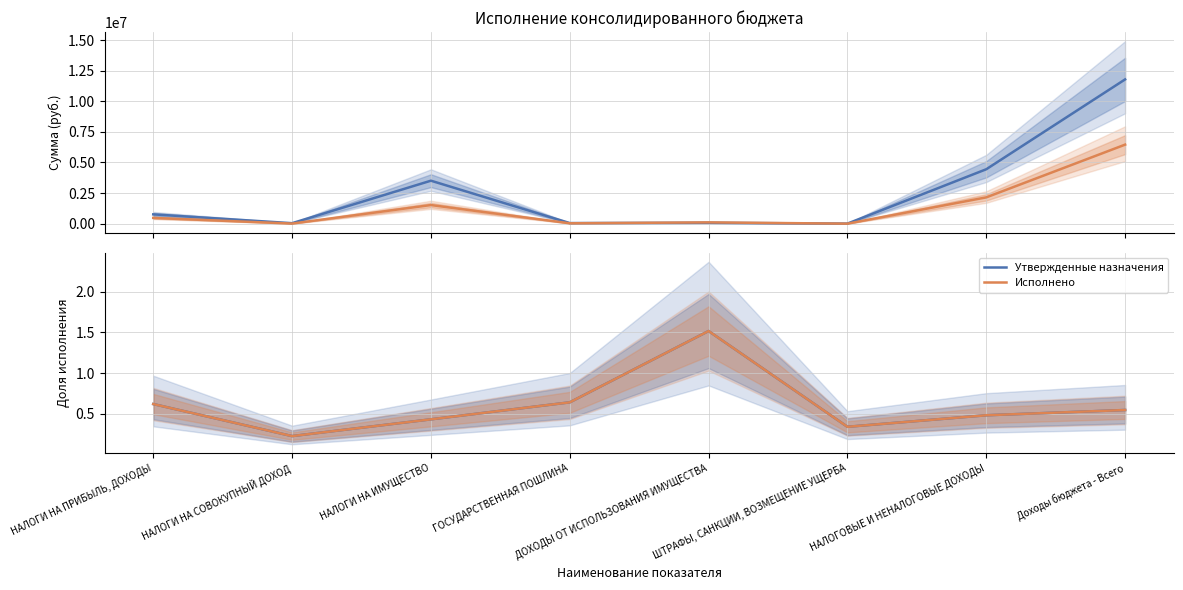

What is the total value across all series at ДОХОДЫ ОТ ИСПОЛЬЗОВАНИЯ ИМУЩЕСТВА?

3.0